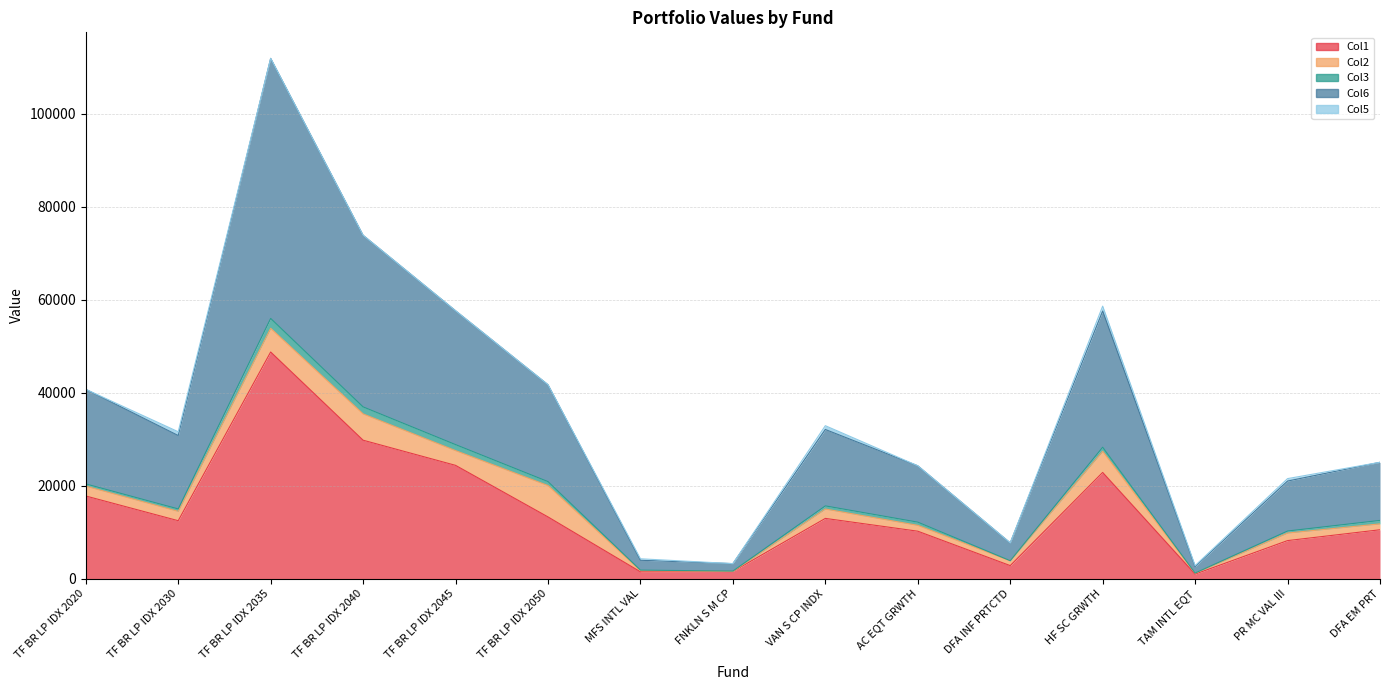

Which category has the lowest value across all series?

FNKLN S M CP